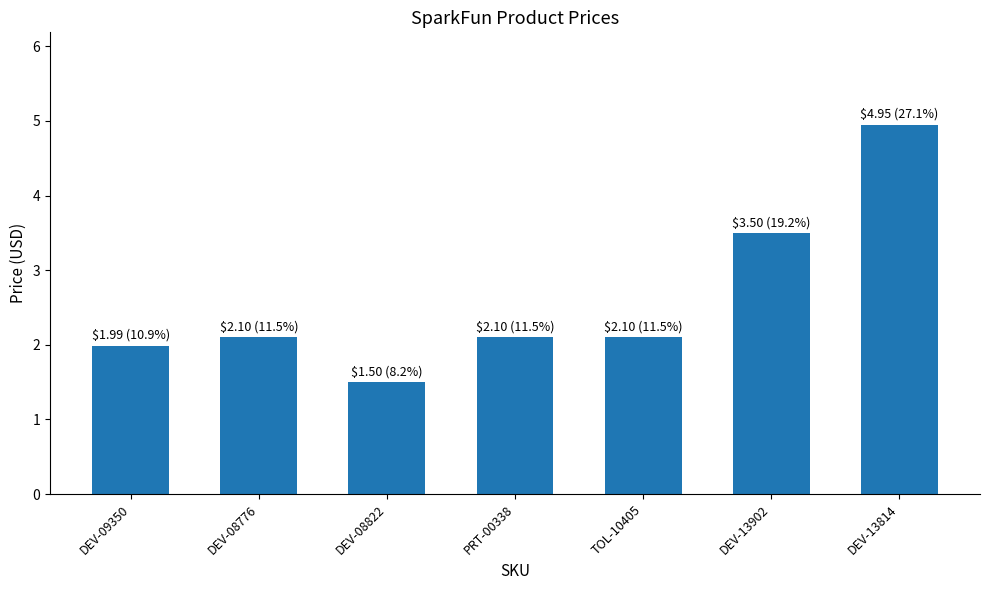

Does the chart contain any negative values?

No